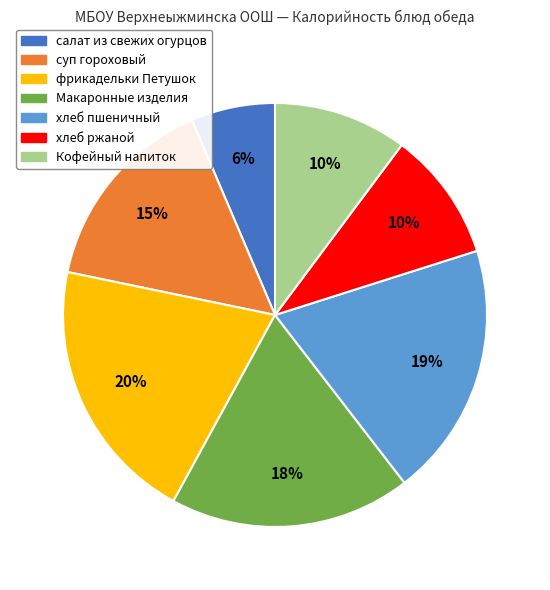

Does any single category account for the majority?

No